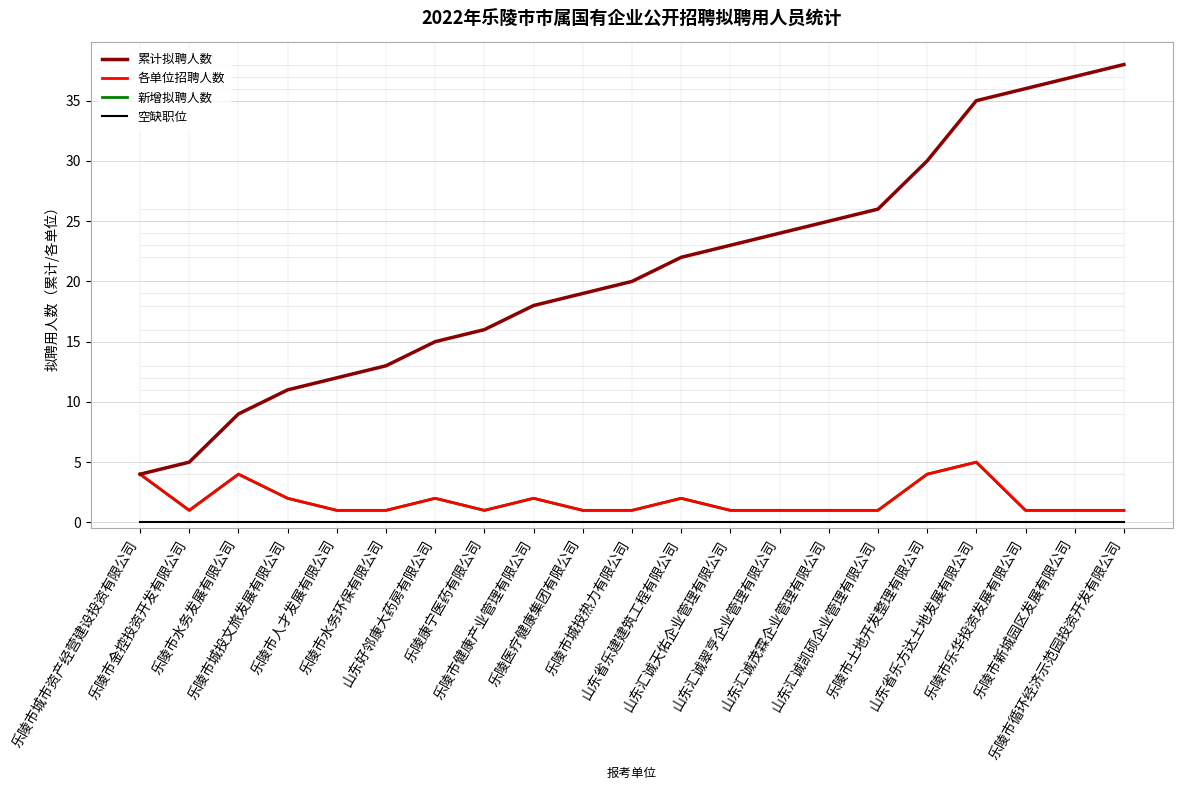

What is the sum of all 累计拟聘人数 values?

438.0